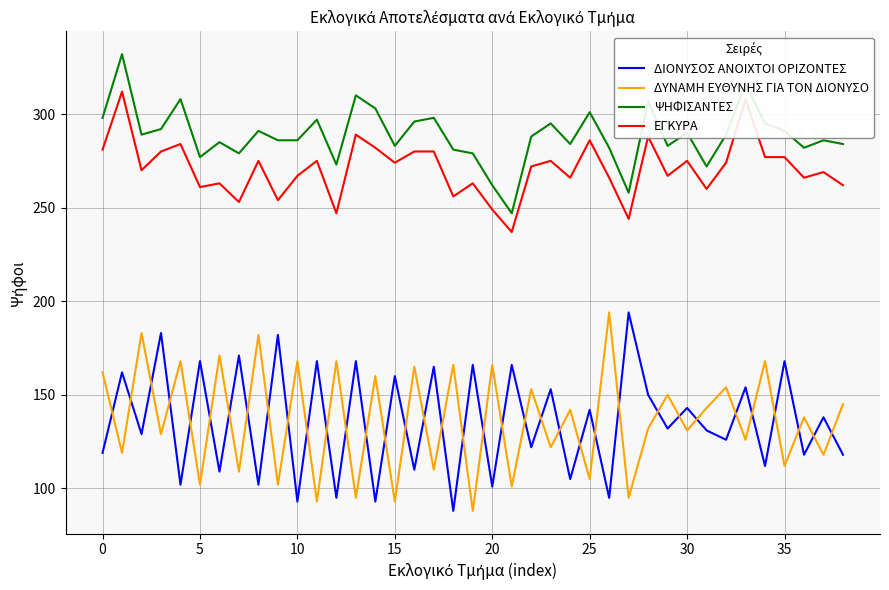

What is the difference between the maximum and minimum values in the ΔΥΝΑΜΗ ΕΥΘΥΝΗΣ ΓΙΑ ΤΟΝ ΔΙΟΝΥΣΟ series?

106